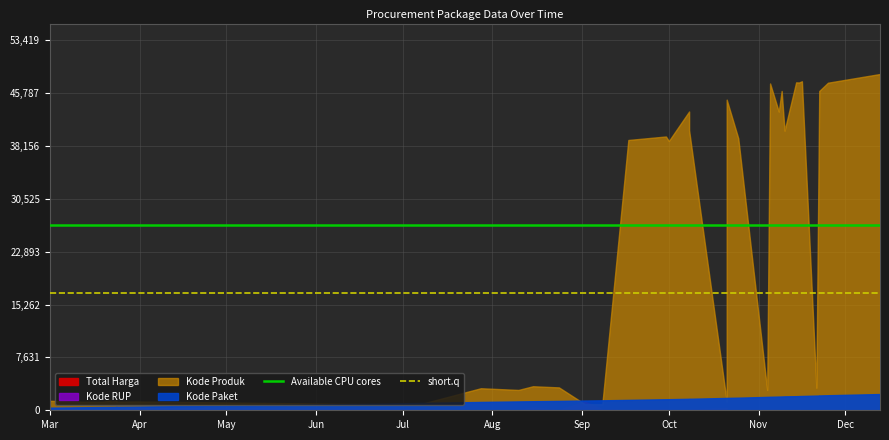

Is the value of short.q at Apr greater than the value of Available CPU cores at Mar?

No